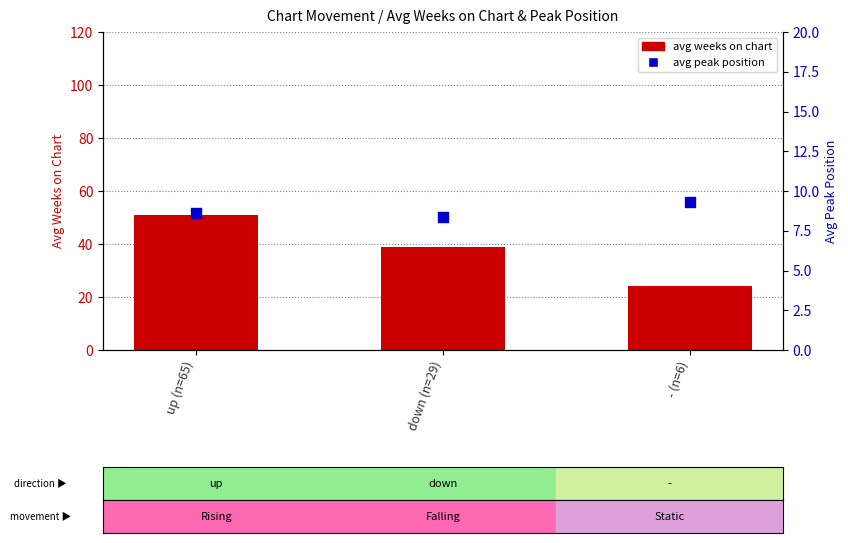

At how many categories does at least one series exceed 13?

3